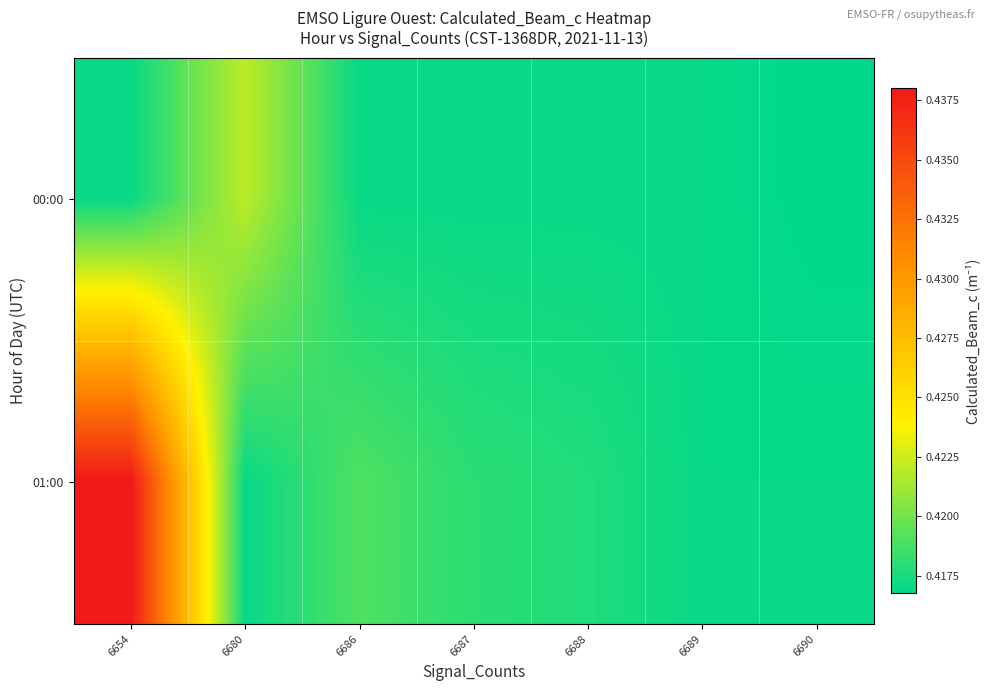

Rank the series at 6654 from highest to lowest value.

01:00, 00:00